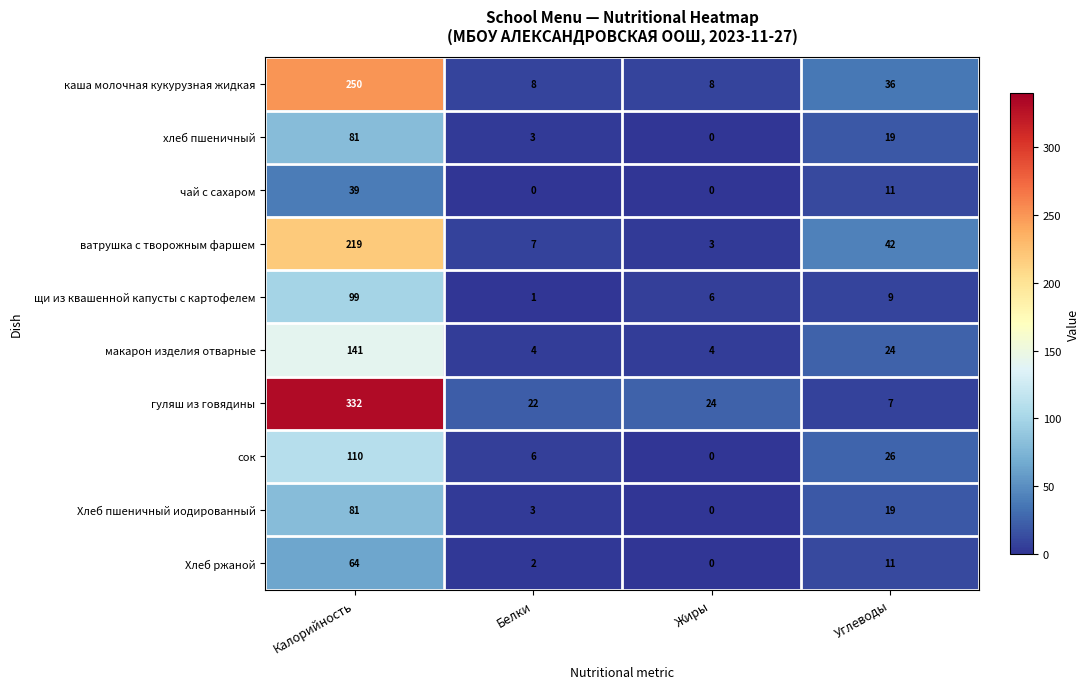

What is the average value of the гуляш из говядины series?

96